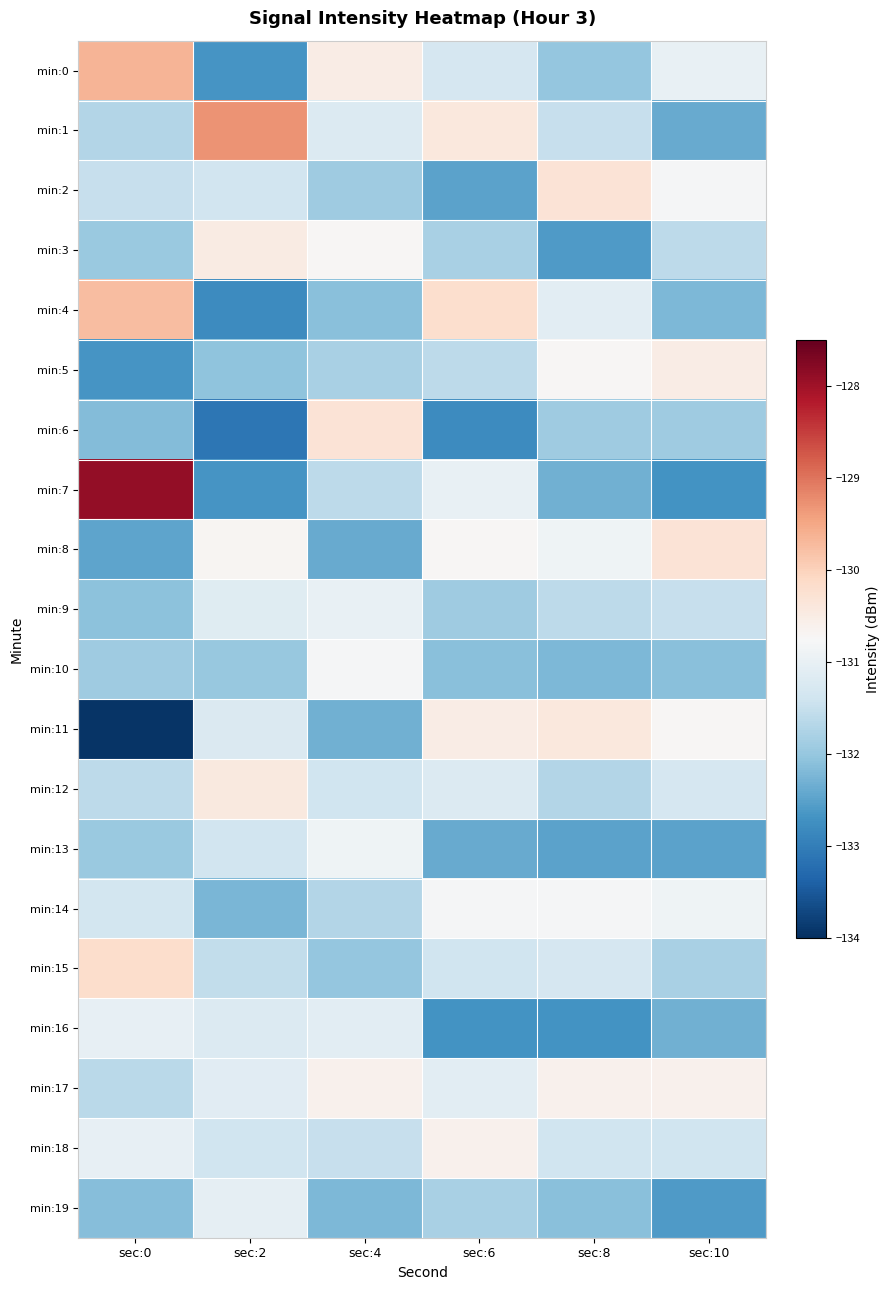

Reading right to left, list all the values displayed in this chart.

min:0: sec:10=-131.0	sec:8=-132.0	sec:6=-131.3	sec:4=-130.5	sec:2=-132.7	sec:0=-129.6
min:1: sec:10=-132.4	sec:8=-131.5	sec:6=-130.4	sec:4=-131.2	sec:2=-129.3	sec:0=-131.7
min:2: sec:10=-130.8	sec:8=-130.3	sec:6=-132.5	sec:4=-131.9	sec:2=-131.4	sec:0=-131.5
min:3: sec:10=-131.6	sec:8=-132.6	sec:6=-131.8	sec:4=-130.7	sec:2=-130.5	sec:0=-132.0
min:4: sec:10=-132.2	sec:8=-131.1	sec:6=-130.2	sec:4=-132.1	sec:2=-132.8	sec:0=-129.8
min:5: sec:10=-130.5	sec:8=-130.7	sec:6=-131.6	sec:4=-131.8	sec:2=-132.1	sec:0=-132.7
min:6: sec:10=-131.9	sec:8=-131.9	sec:6=-132.8	sec:4=-130.3	sec:2=-133.1	sec:0=-132.2
min:7: sec:10=-132.7	sec:8=-132.3	sec:6=-131.0	sec:4=-131.6	sec:2=-132.7	sec:0=-127.9
min:8: sec:10=-130.3	sec:8=-130.9	sec:6=-130.7	sec:4=-132.4	sec:2=-130.7	sec:0=-132.5
min:9: sec:10=-131.5	sec:8=-131.6	sec:6=-131.9	sec:4=-131.0	sec:2=-131.2	sec:0=-132.1
min:10: sec:10=-132.1	sec:8=-132.2	sec:6=-132.1	sec:4=-130.8	sec:2=-132.0	sec:0=-131.9
min:11: sec:10=-130.7	sec:8=-130.4	sec:6=-130.5	sec:4=-132.3	sec:2=-131.2	sec:0=-133.9
min:12: sec:10=-131.3	sec:8=-131.7	sec:6=-131.2	sec:4=-131.4	sec:2=-130.4	sec:0=-131.6
min:13: sec:10=-132.5	sec:8=-132.5	sec:6=-132.4	sec:4=-130.9	sec:2=-131.4	sec:0=-132.0
min:14: sec:10=-130.9	sec:8=-130.8	sec:6=-130.8	sec:4=-131.7	sec:2=-132.2	sec:0=-131.3
min:15: sec:10=-131.8	sec:8=-131.3	sec:6=-131.4	sec:4=-132.0	sec:2=-131.5	sec:0=-130.2
min:16: sec:10=-132.3	sec:8=-132.7	sec:6=-132.7	sec:4=-131.1	sec:2=-131.2	sec:0=-131.0
min:17: sec:10=-130.6	sec:8=-130.6	sec:6=-131.1	sec:4=-130.6	sec:2=-131.1	sec:0=-131.6
min:18: sec:10=-131.4	sec:8=-131.4	sec:6=-130.6	sec:4=-131.5	sec:2=-131.4	sec:0=-131.0
min:19: sec:10=-132.6	sec:8=-132.1	sec:6=-131.8	sec:4=-132.2	sec:2=-131.0	sec:0=-132.1